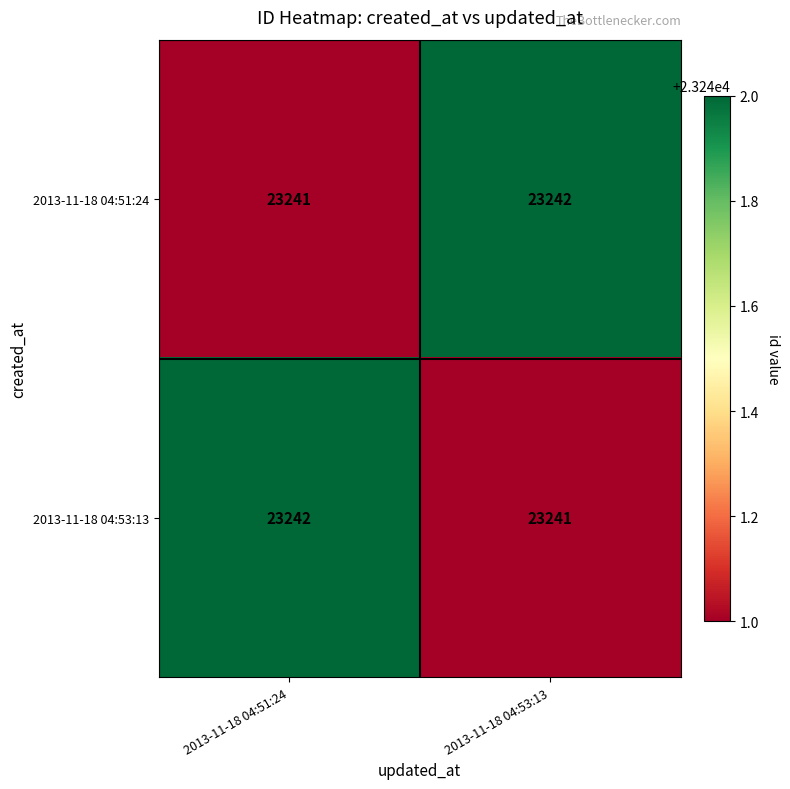

At how many categories does at least one series exceed 23241?

2